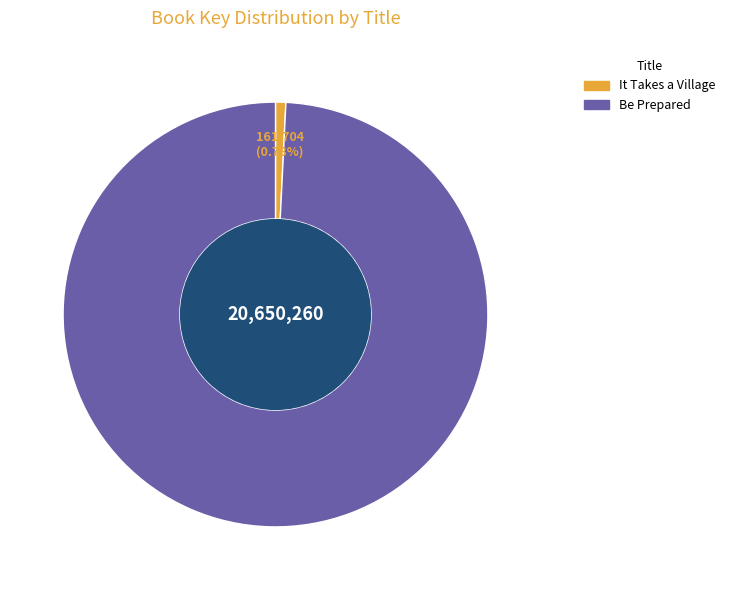

Count the number of slices in the pie.

2